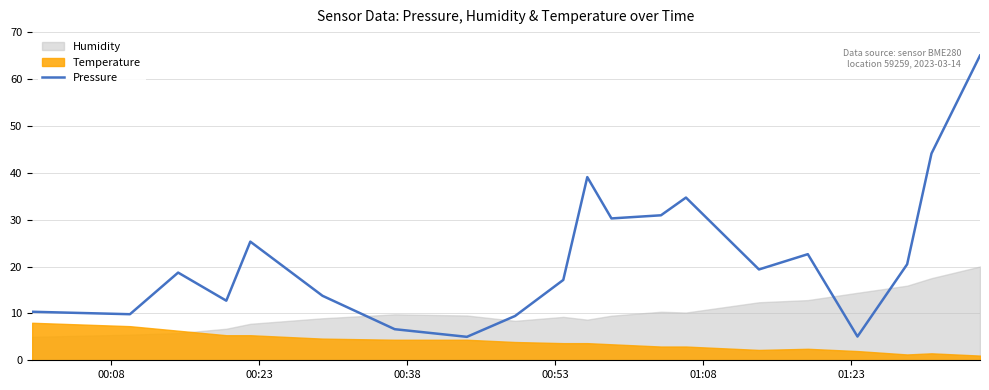

What is the highest value of the Humidity series?

20.0